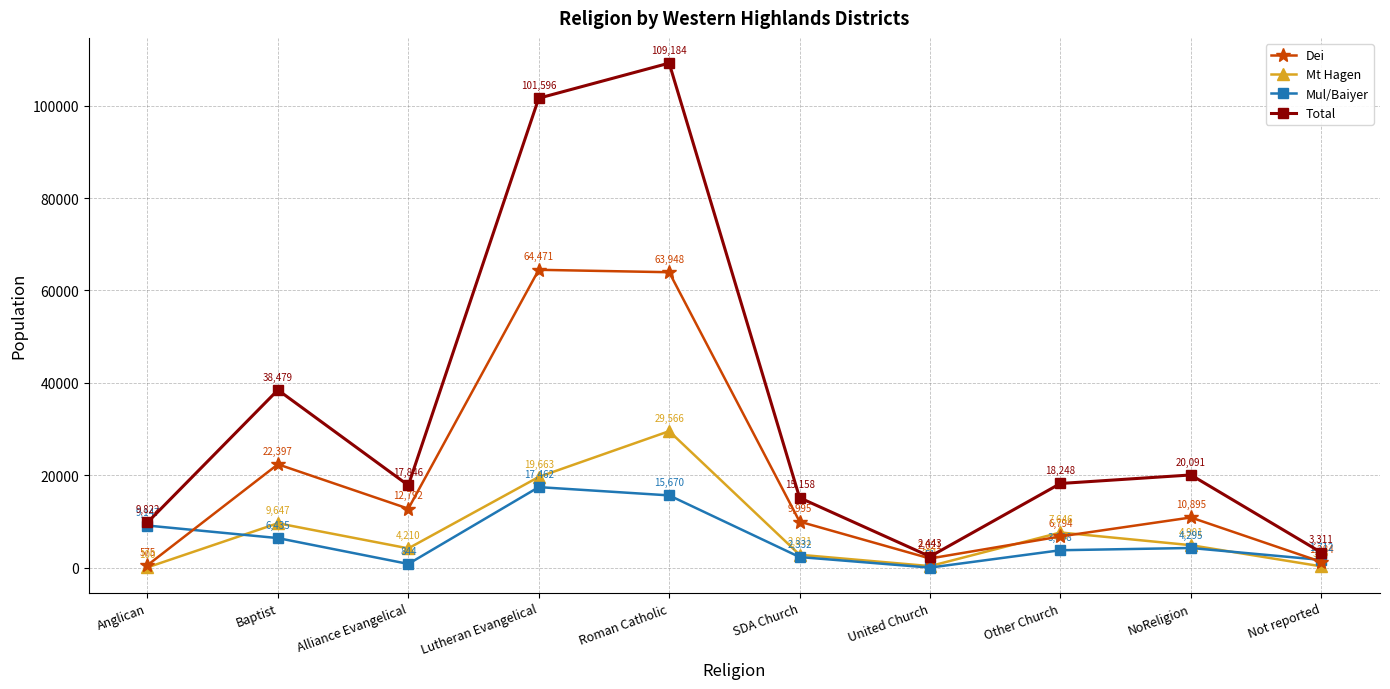

Rank the series by their maximum value, from lowest to highest.

Mul/Baiyer, Mt Hagen, Dei, Total